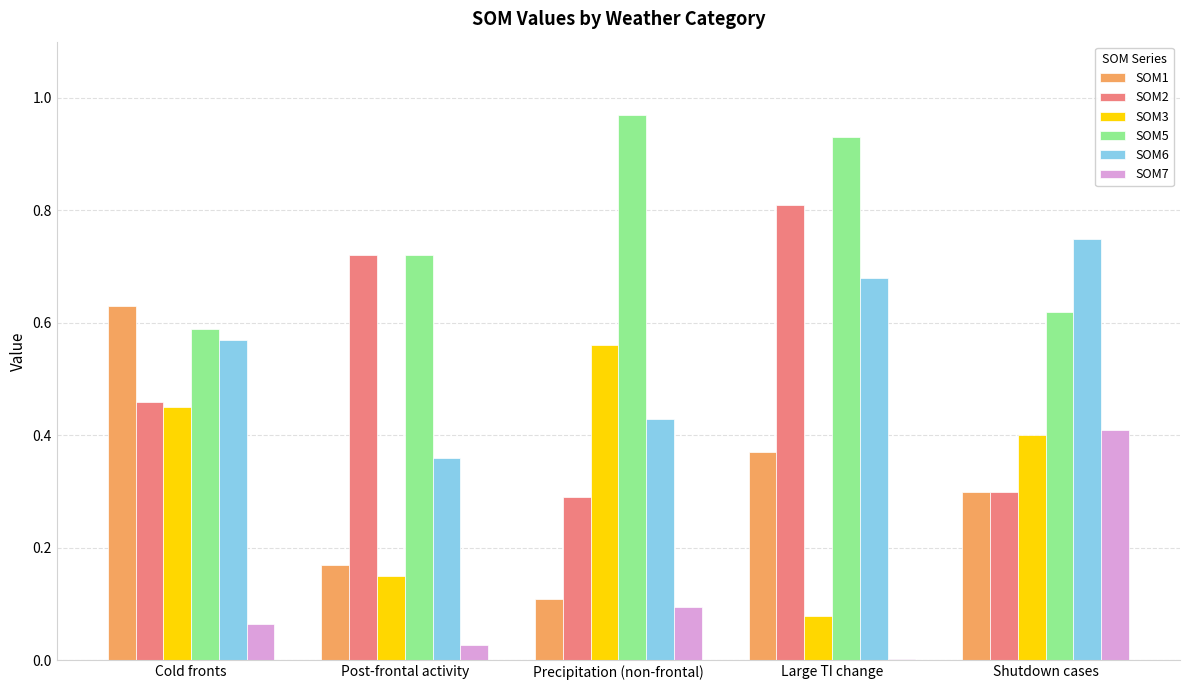

At which label does SOM2 reach its peak?

Large TI change